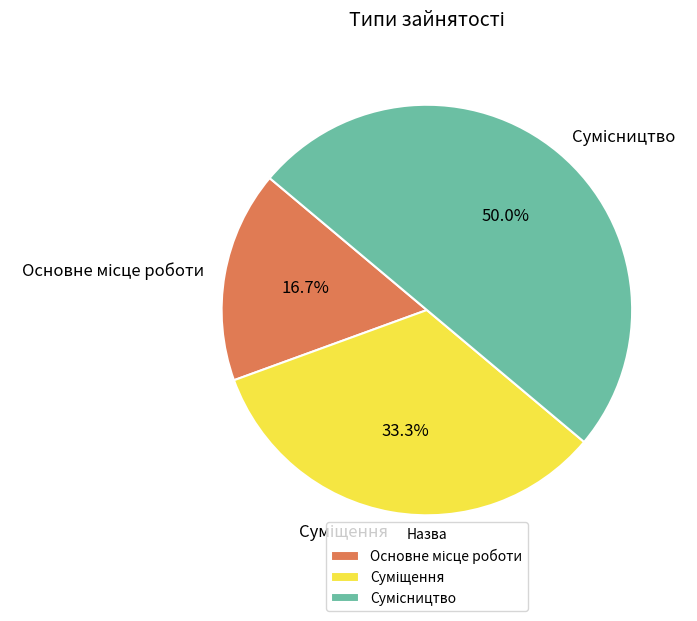

Which slice is the smallest?

Основне місце роботи